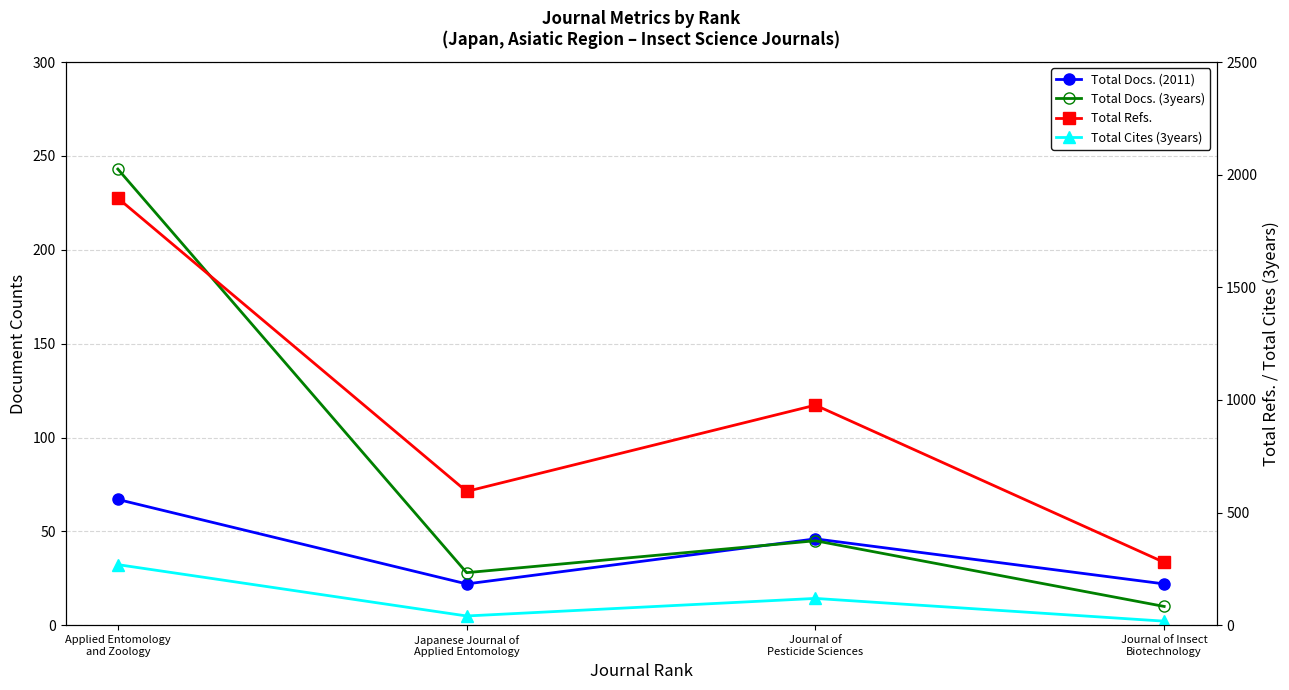

True or false: Total Refs. and Total Docs. (3years) cross at least once.

False